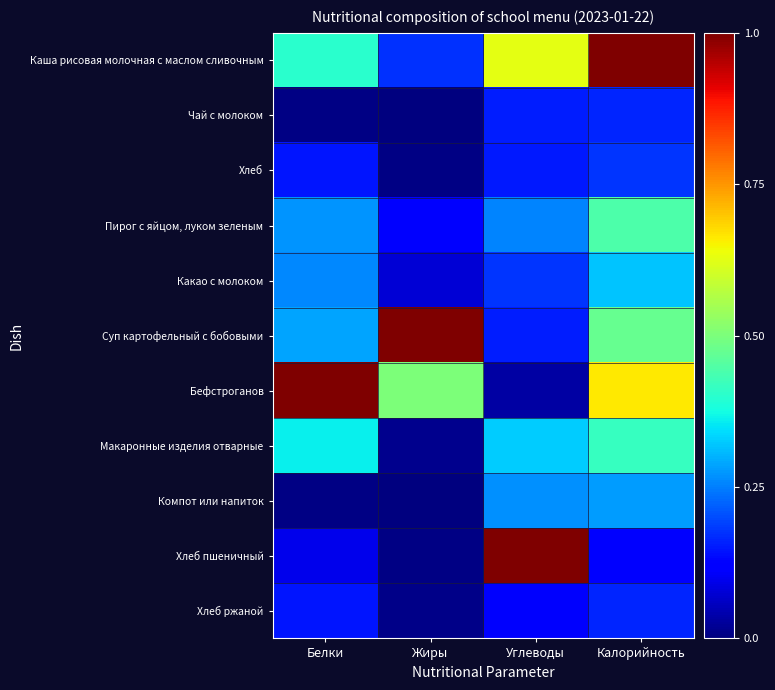

How many distinct data groups are displayed?

11